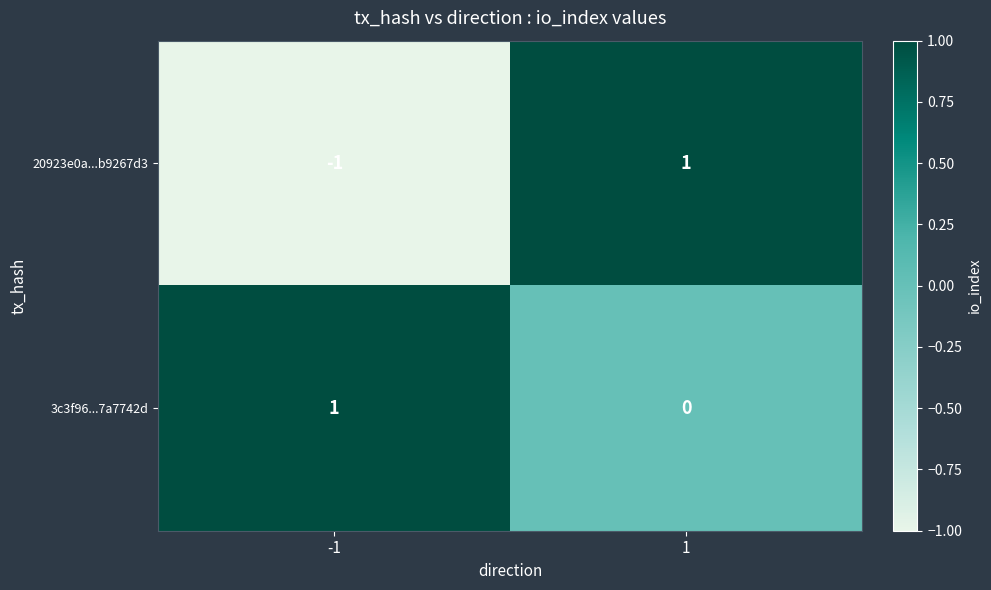

Which series changed the most between -1 and 1?

20923e0a...b9267d3